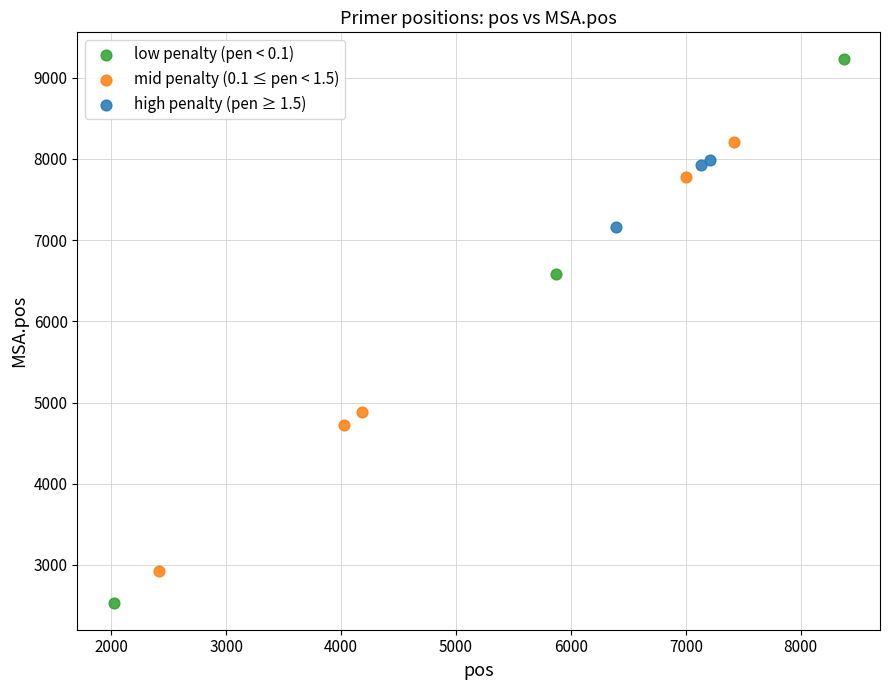

What are all the series names shown in the legend?

low penalty (pen < 0.1), mid penalty (0.1 ≤ pen < 1.5), high penalty (pen ≥ 1.5)